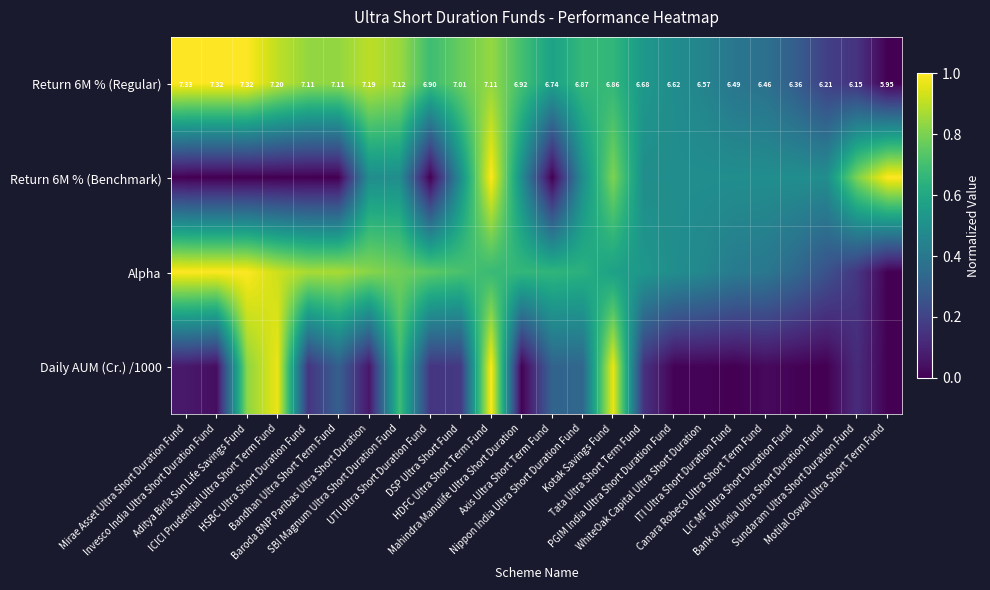

The value of Alpha at Motilal Oswal Ultra Short Term Fund is 0.0. True or false?

True